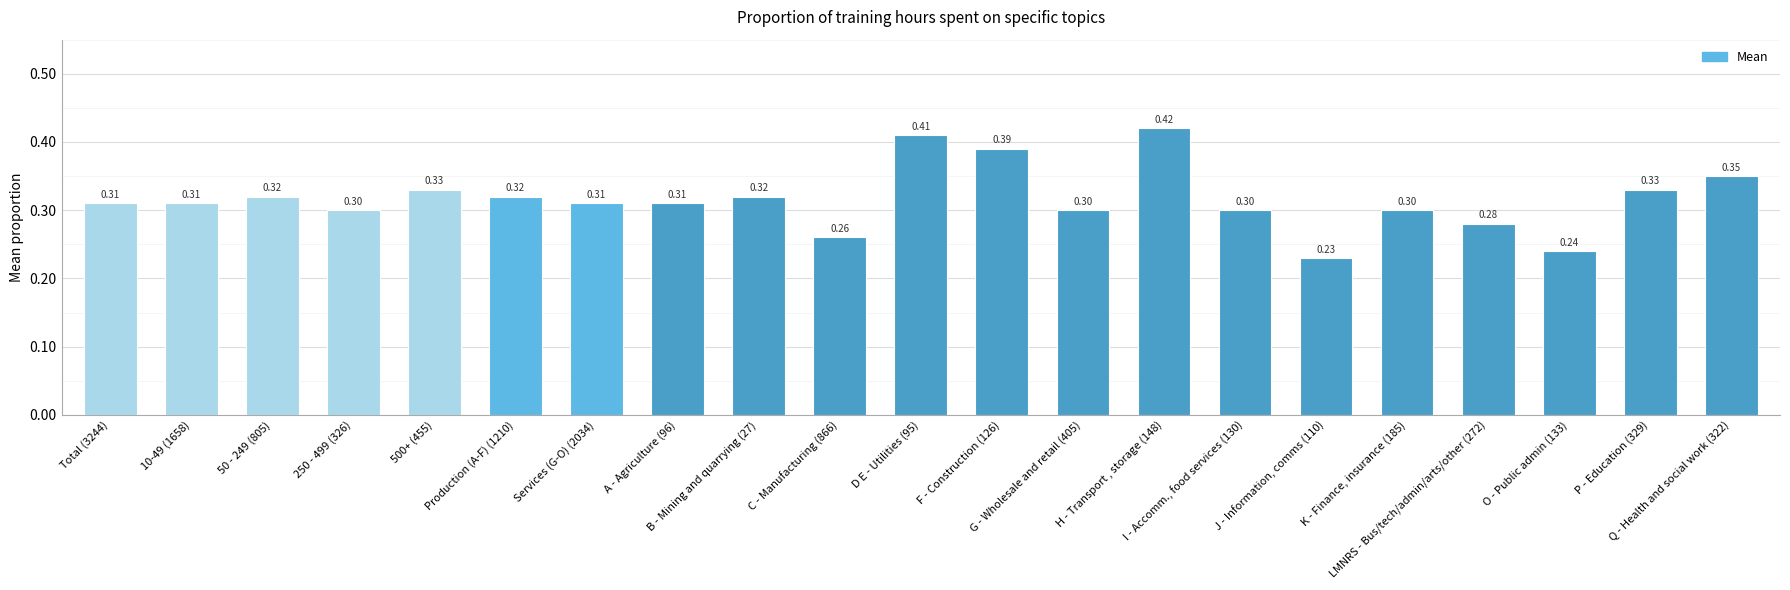

What is the sum of all values?

6.6